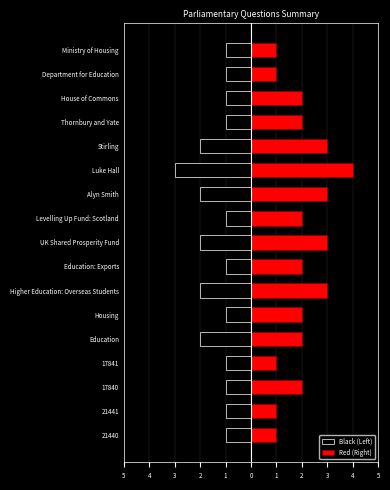

What are all the series names shown in the legend?

Black (Left), Red (Right)